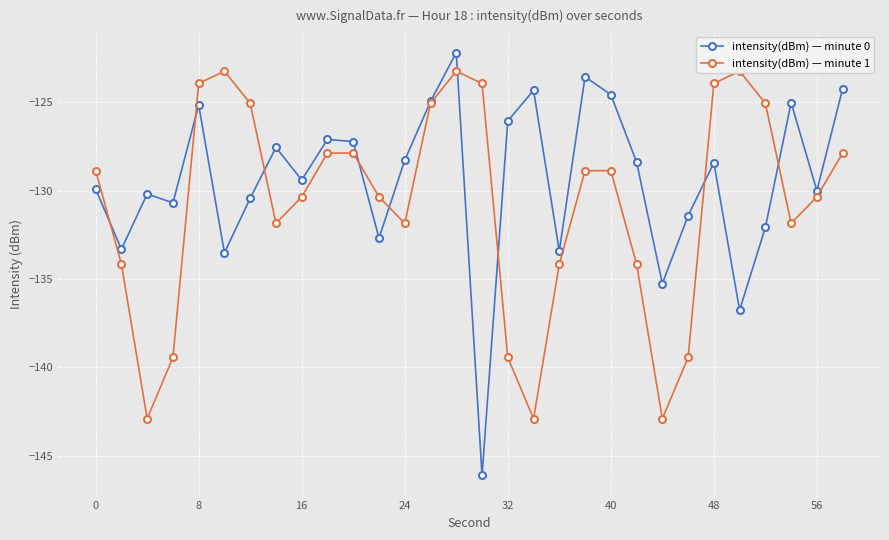

Which series has the largest total across all categories?

intensity(dBm) — minute 0